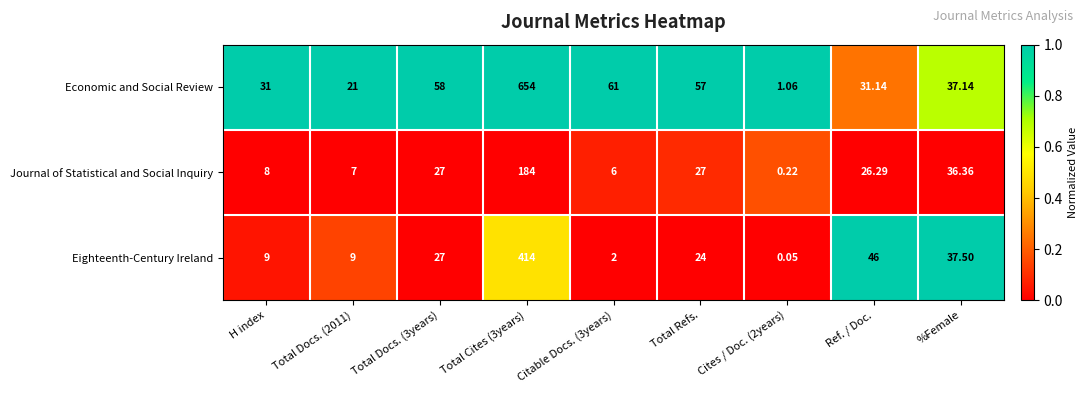

Is the value of Eighteenth-Century Ireland at Ref. / Doc. greater than the value of Economic and Social Review at Total Docs. (3years)?

No